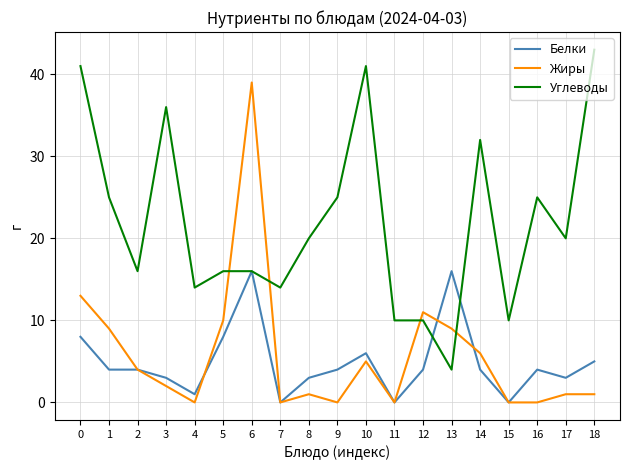

Where is the first local maximum for Углеводы?

3